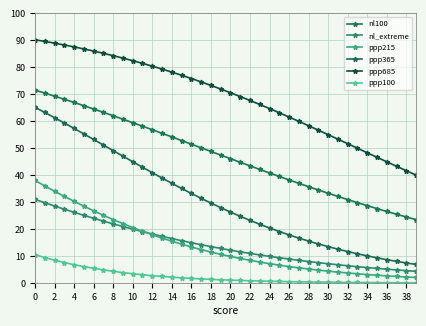

True or false: ppp100 and nl_extreme intersect in this chart.

False